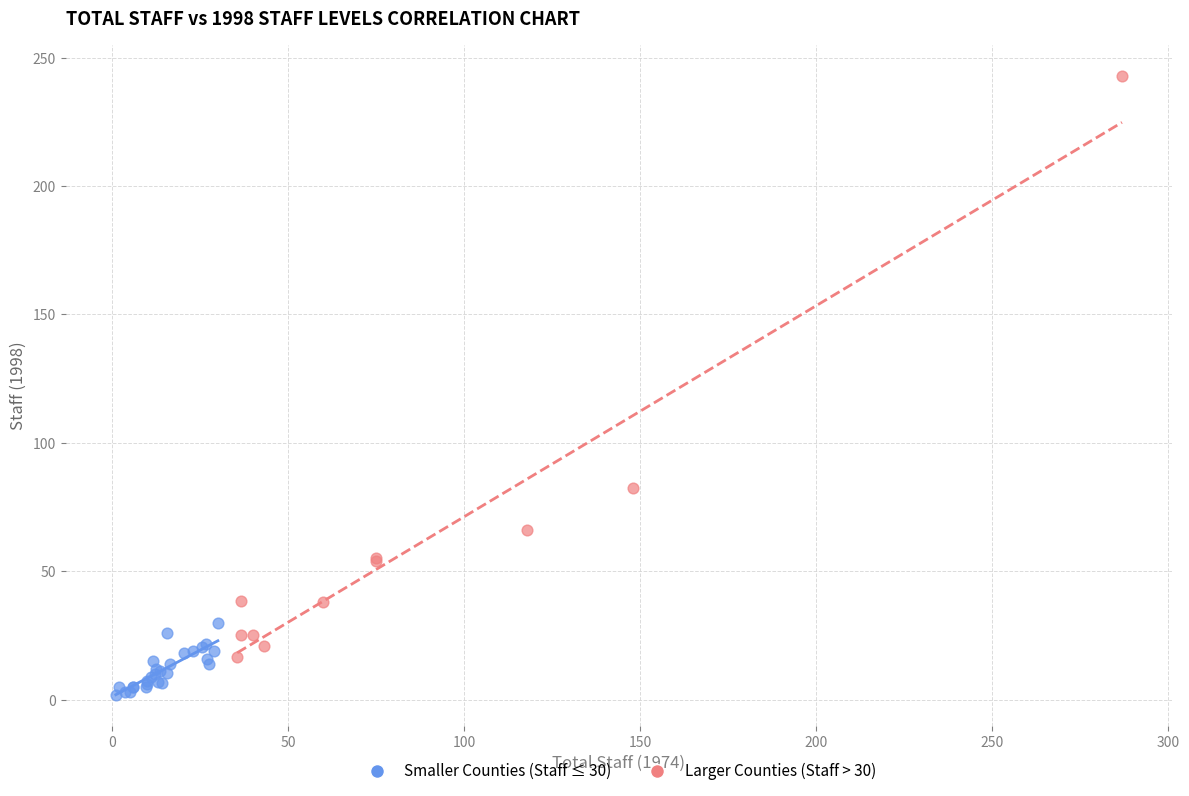

Which series reaches the minimum Y coordinate?

Smaller Counties (Staff ≤ 30)